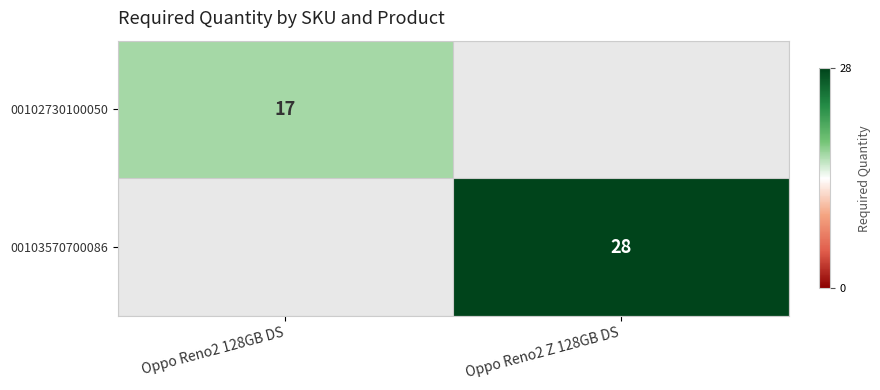

Is the value of 00102730100050 at Oppo Reno2 128GB DS greater than the value of 00103570700086 at Oppo Reno2 Z 128GB DS?

No